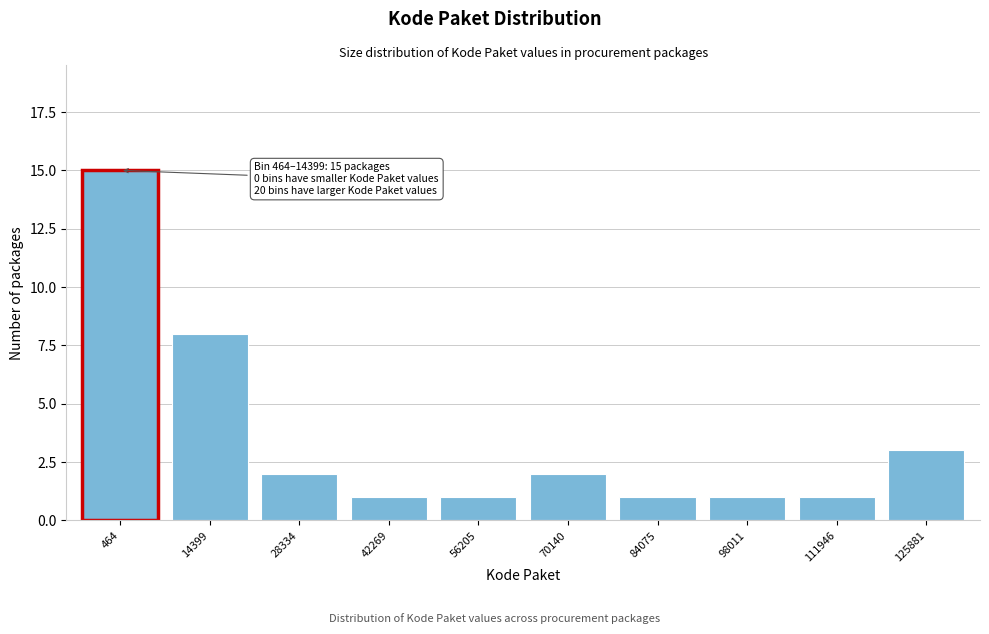

Reading right to left, what are all the values shown in this chart?

3	1	1	1	2	1	1	2	8	15